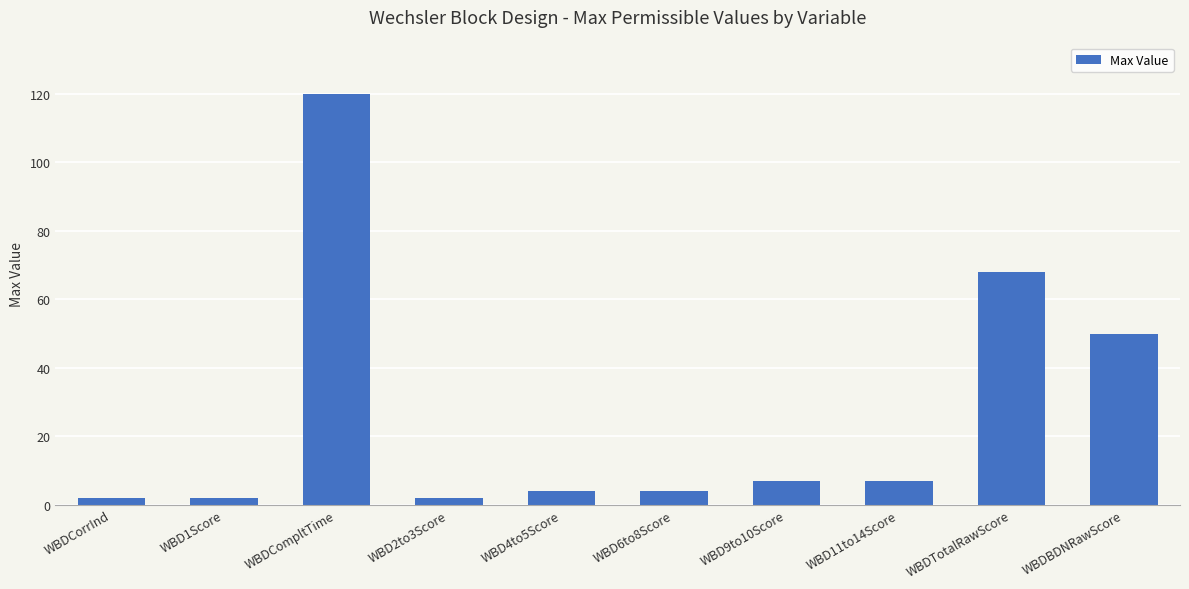

What is the sum of all values?

266